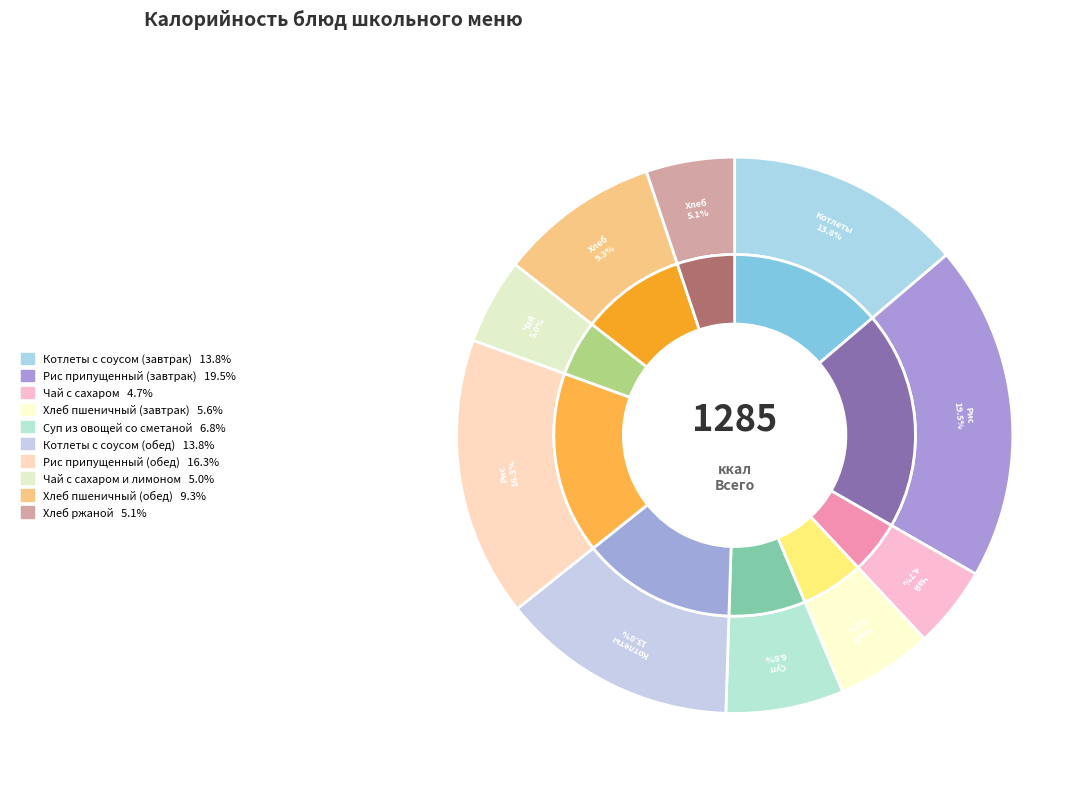

To the nearest percent, what is the combined percentage of Рис припущенный (завтрак) and Хлеб ржаной?

25%